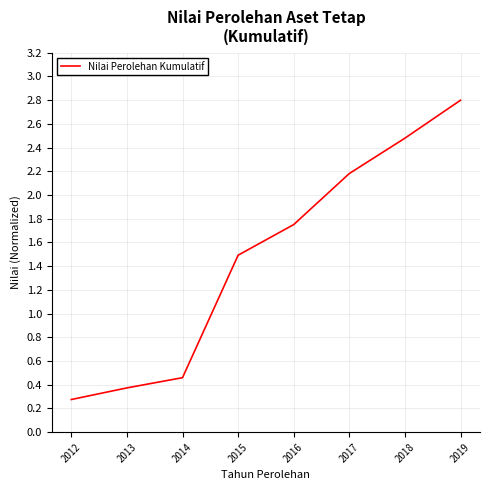

Is it true that the value at 2016 is 0.8?

False